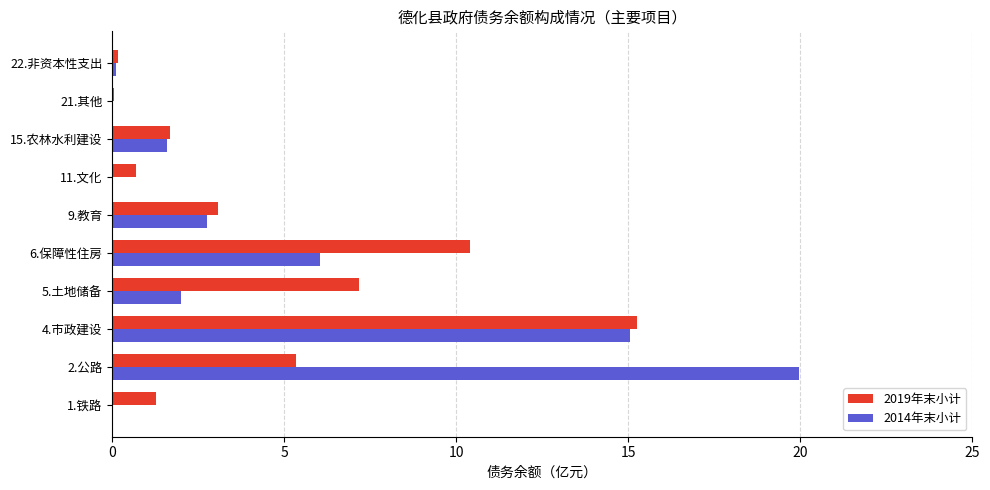

What is the maximum value for 2014年末小计?

20.0